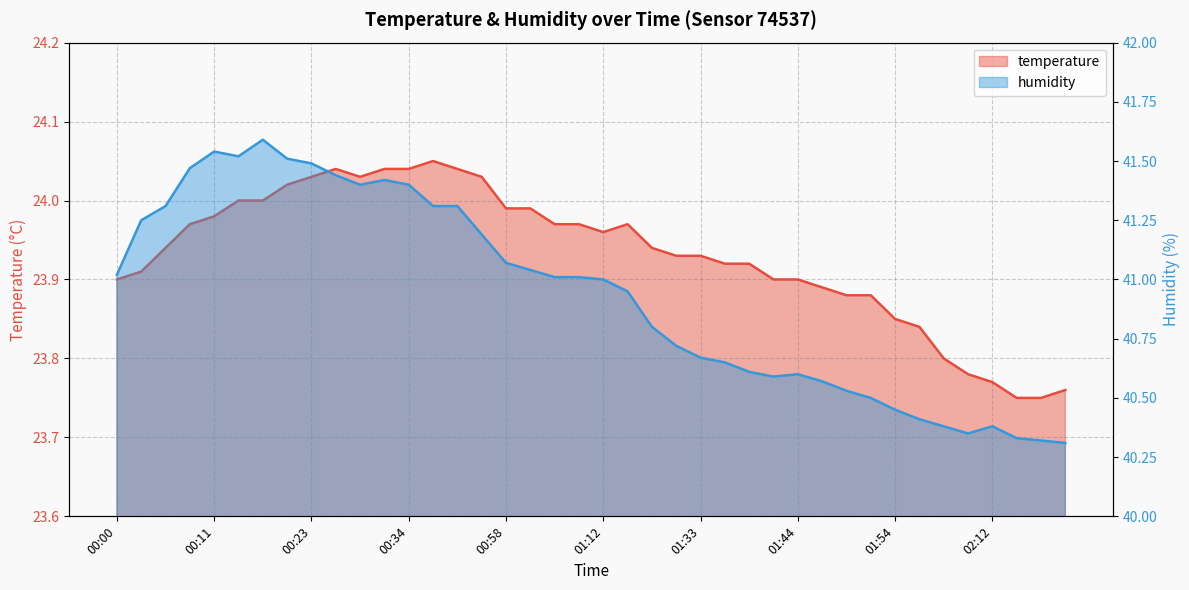

What value does the temperature series have at 01:12?

24.0